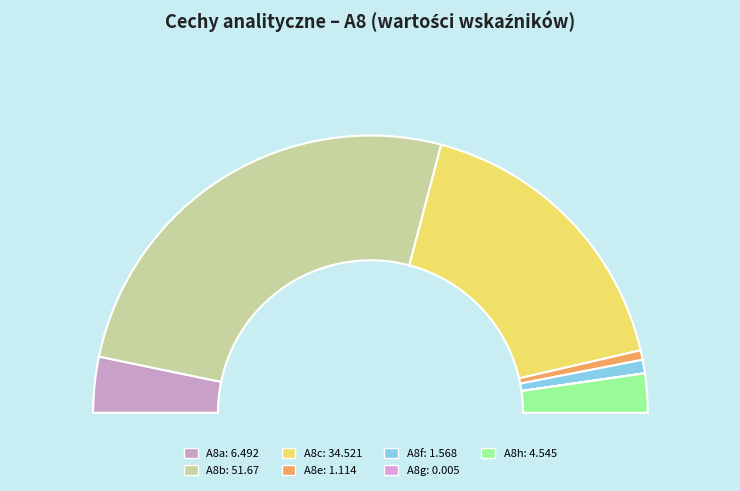

To the nearest percent, what percentage of the pie is A8h?

5%